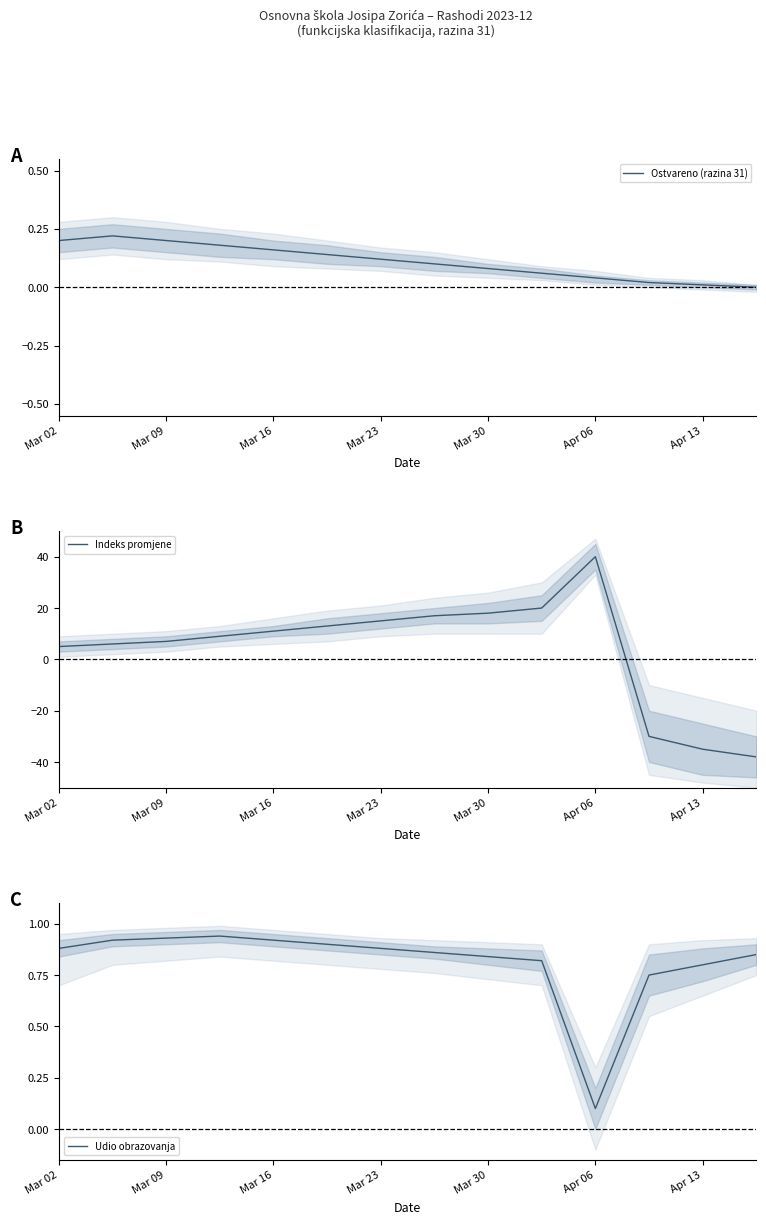

Which series has the largest range (max minus min)?

Indeks promjene